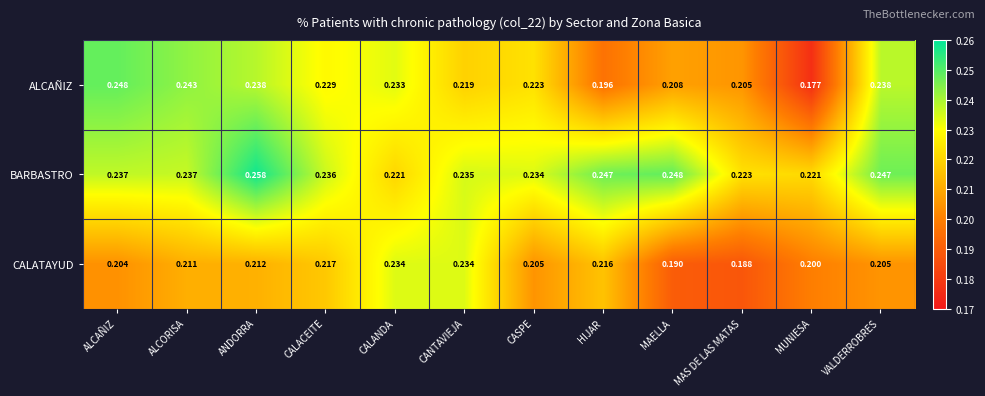

At which label does CALATAYUD reach its minimum?

MAS DE LAS MATAS